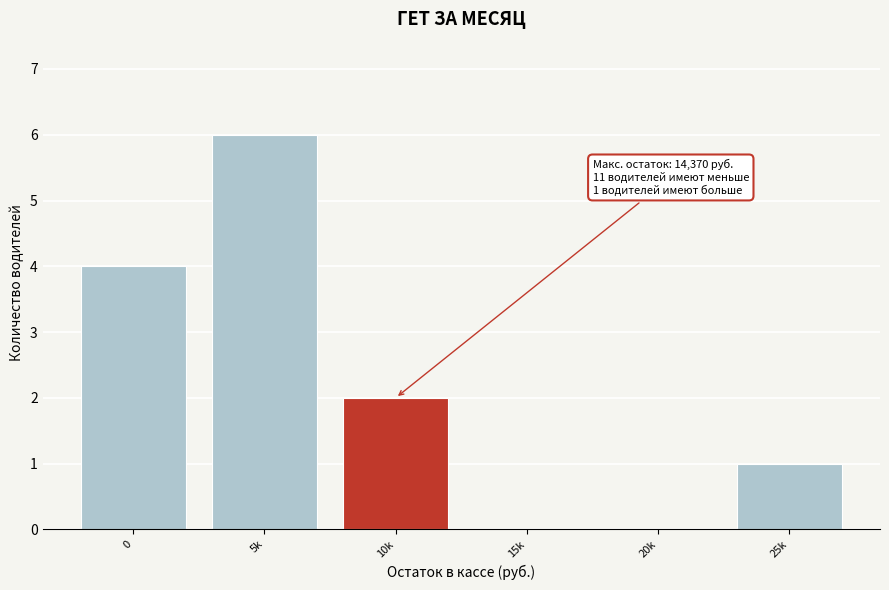

Reading right to left, transcribe all the data shown in this chart.

25k=1	20k=0	15k=0	10k=2	5k=6	0=4